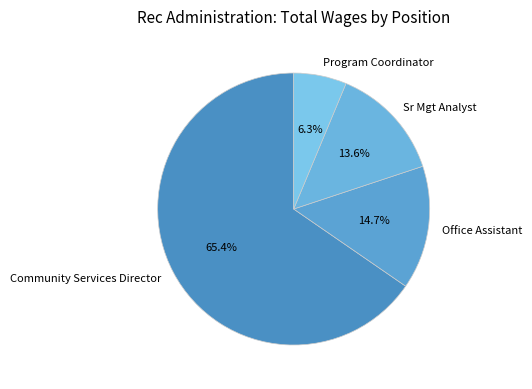

To the nearest percent, what is the difference between the Sr Mgt Analyst and Community Services Director slice percentages?

52%